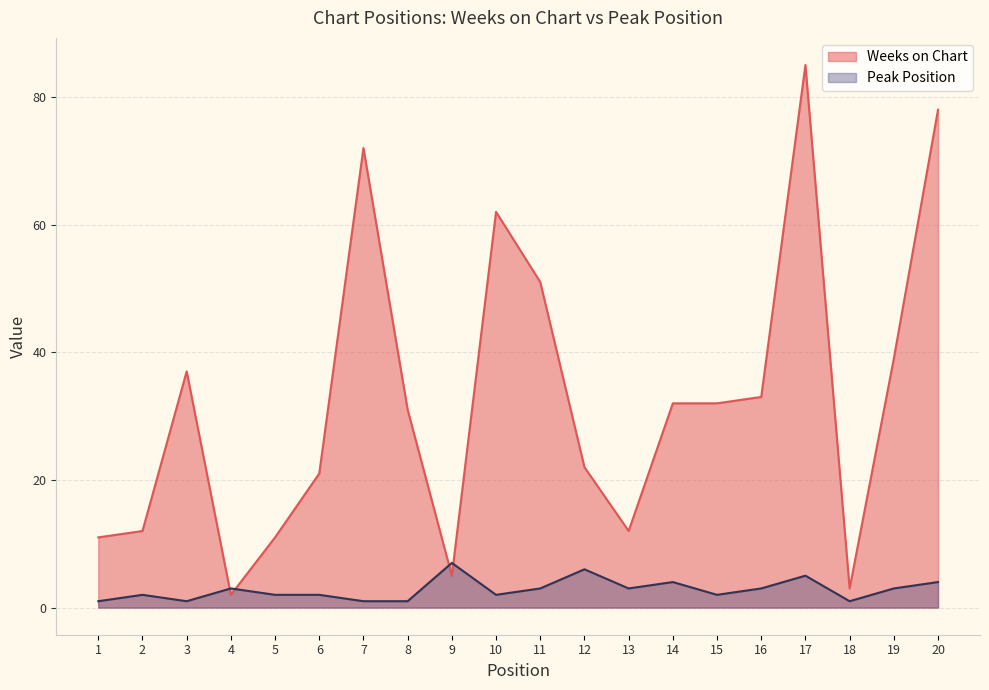

At how many categories does at least one series exceed 22?

11